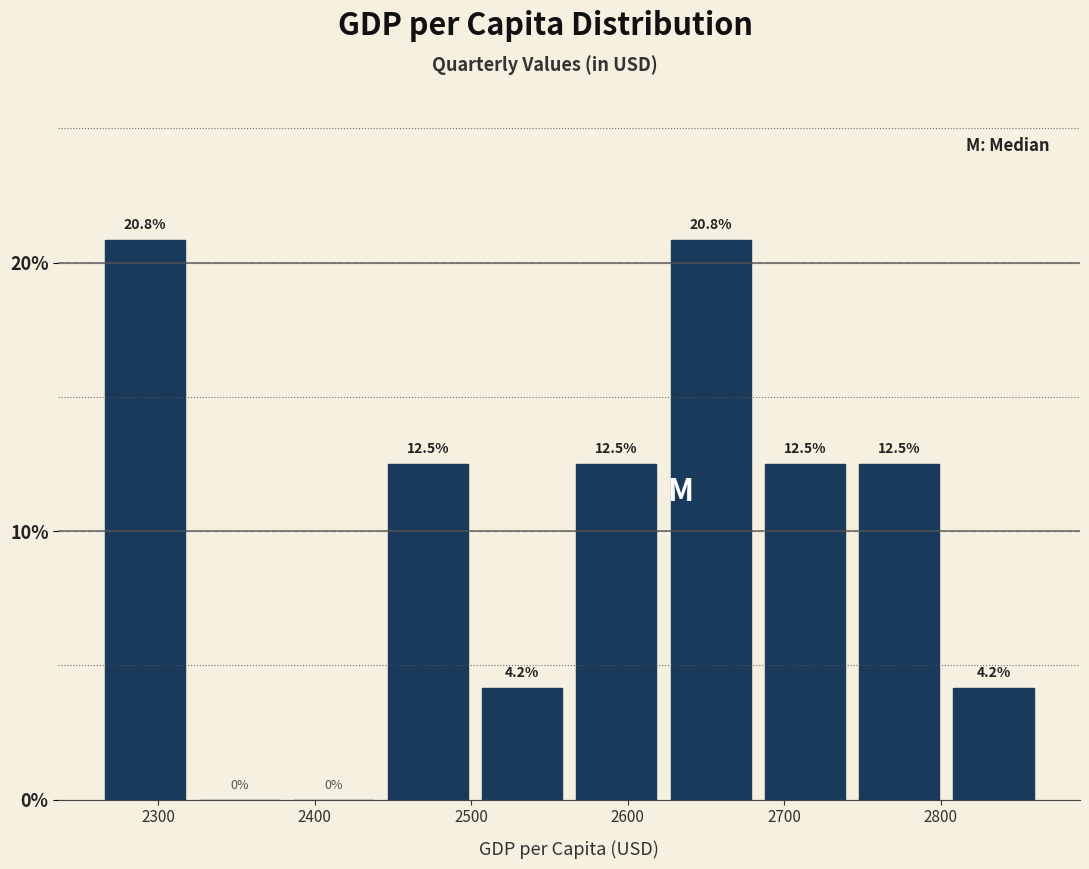

How tall is the bar that spans 2260 to 2320 on the x-axis? The bar edges are not printed on the chart, so give them approximately, as read against the axis.

20.8